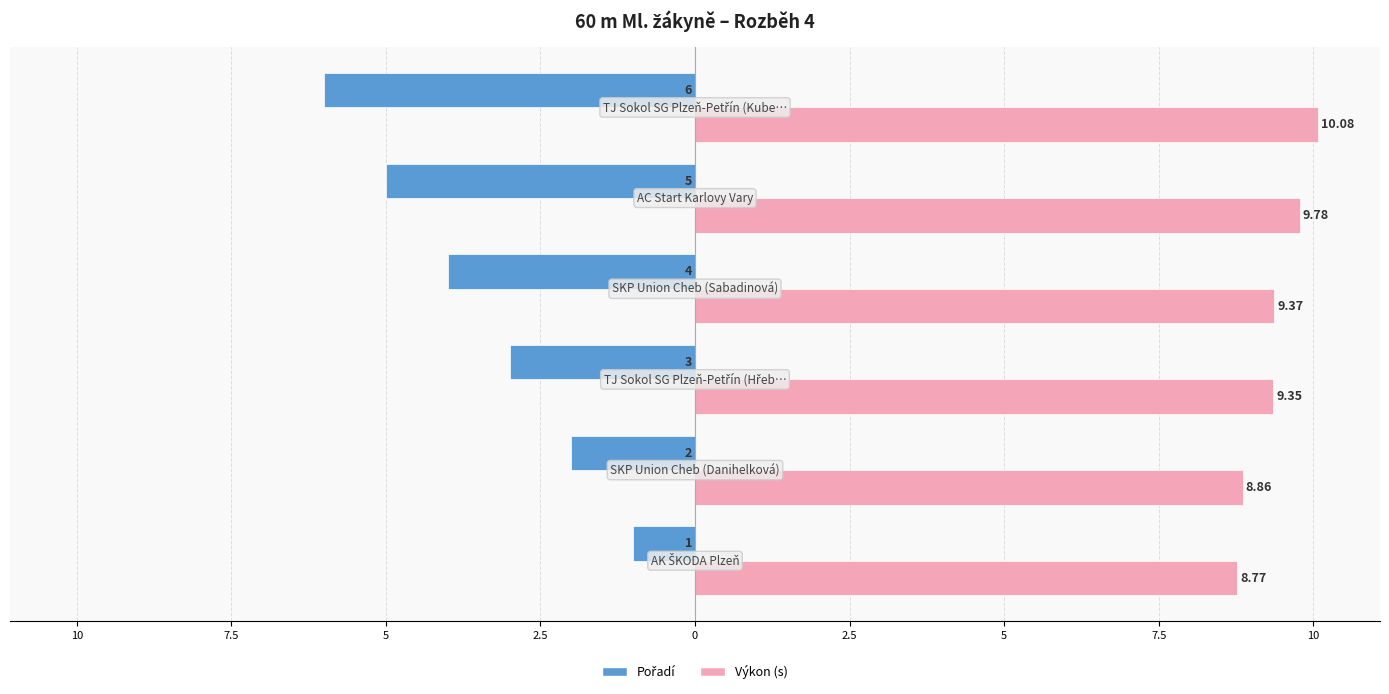

Reading left to right, what are all the values shown in this chart?

Pořadí: -1.0	-2.0	-3.0	-4.0	-5.0	-6.0
Výkon: 8.8	8.9	9.3	9.4	9.8	10.1